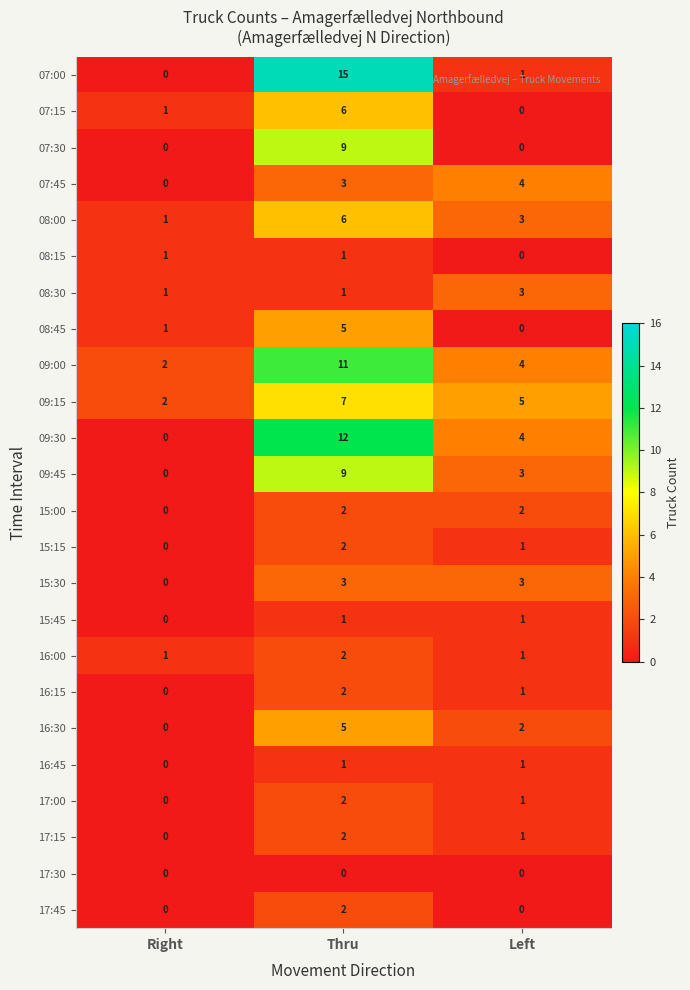

What is the greatest value displayed?

15